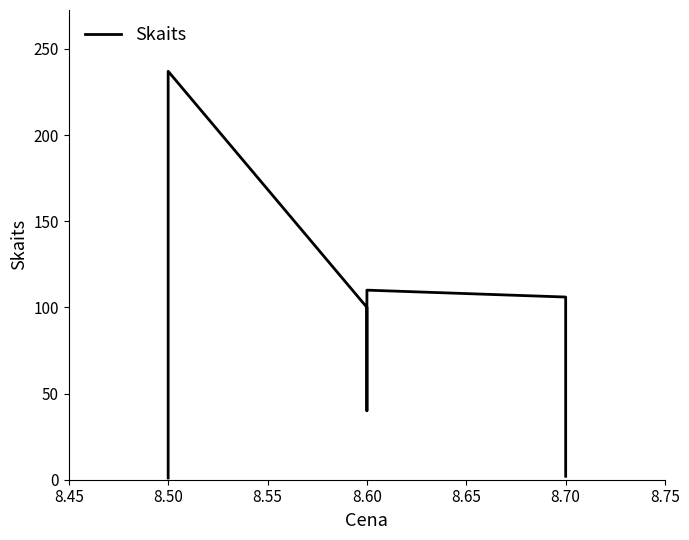

What is the value of the 5th point from the left?

110